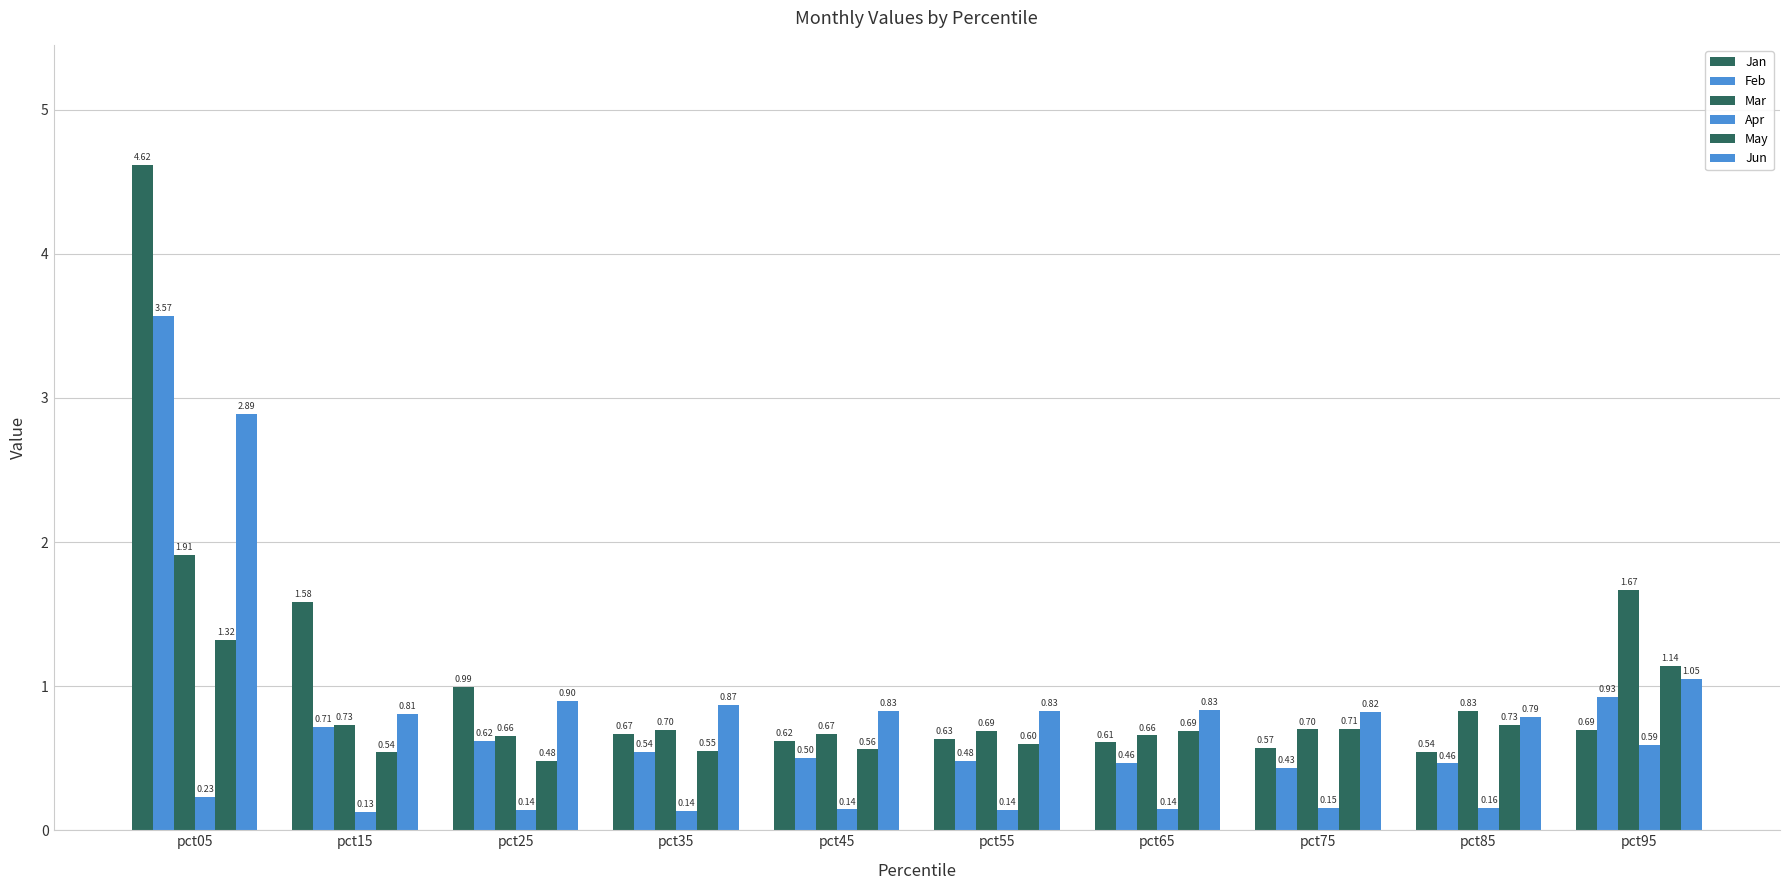

What is the difference between the second highest and minimum values in the Mar series?

1.0